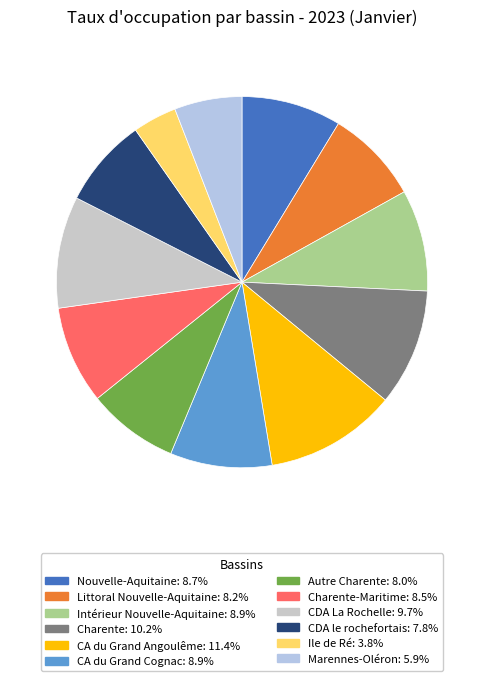

How many slices are in this pie chart?

12